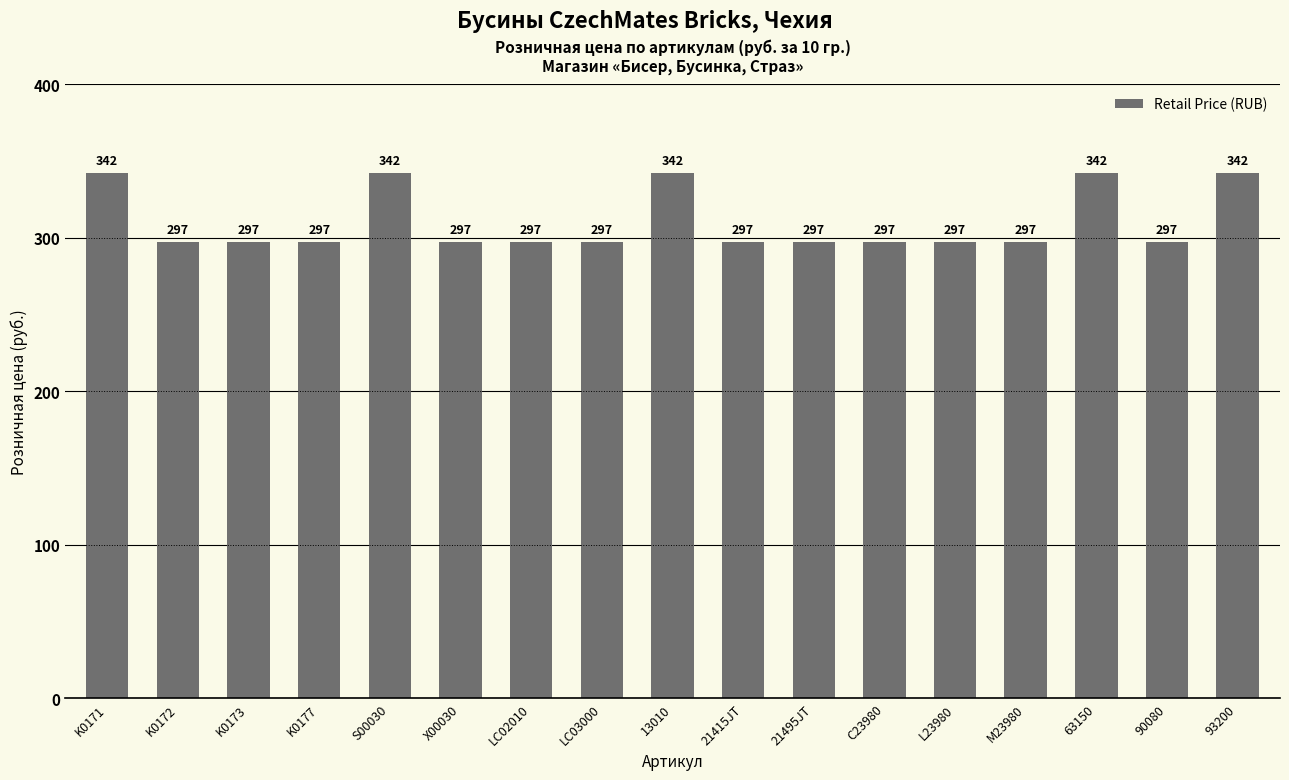

How many data points are above 297?

5